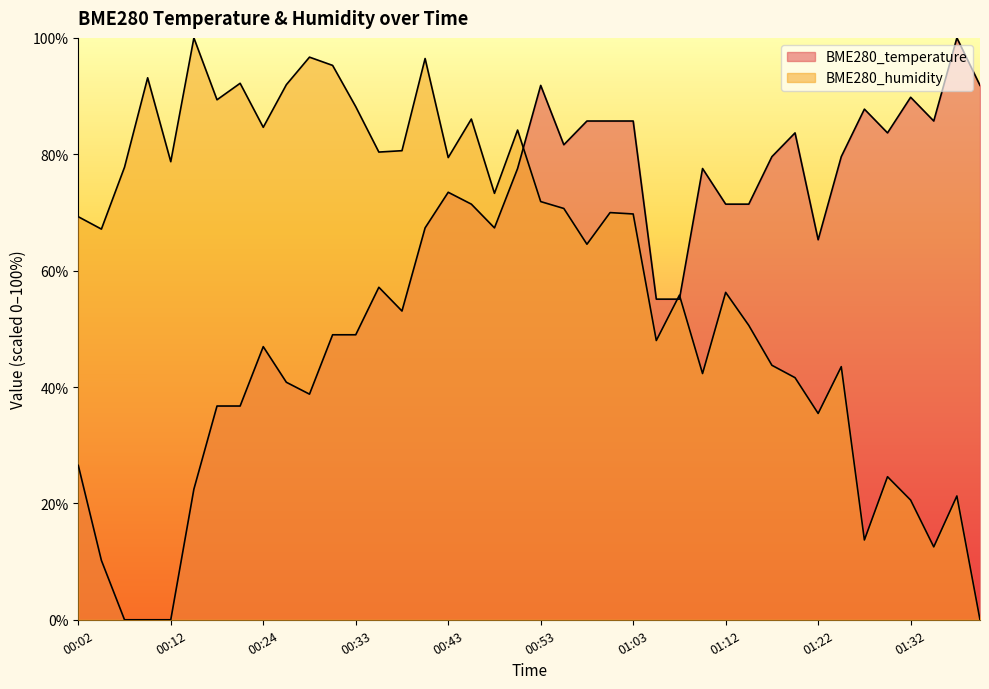

What is the sum of the BME280_temperature values at 01:39 and 00:38?

144.9